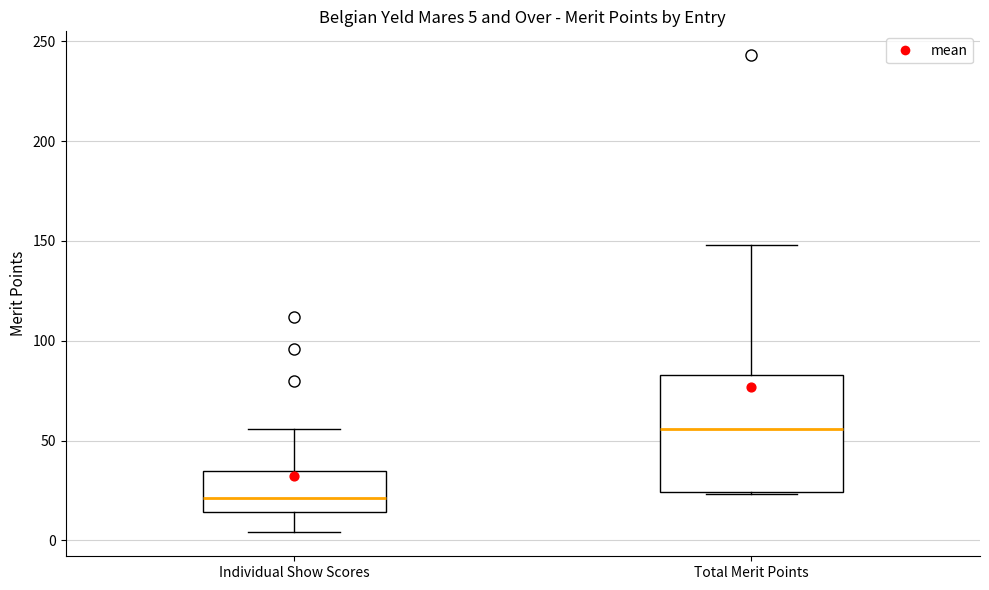

Which box is the tallest, from its lower edge to its upper edge?

Total Merit Points